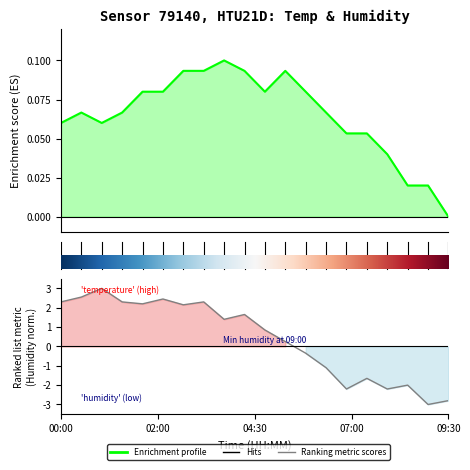

True or false: temperature and humidity cross at least once.

True